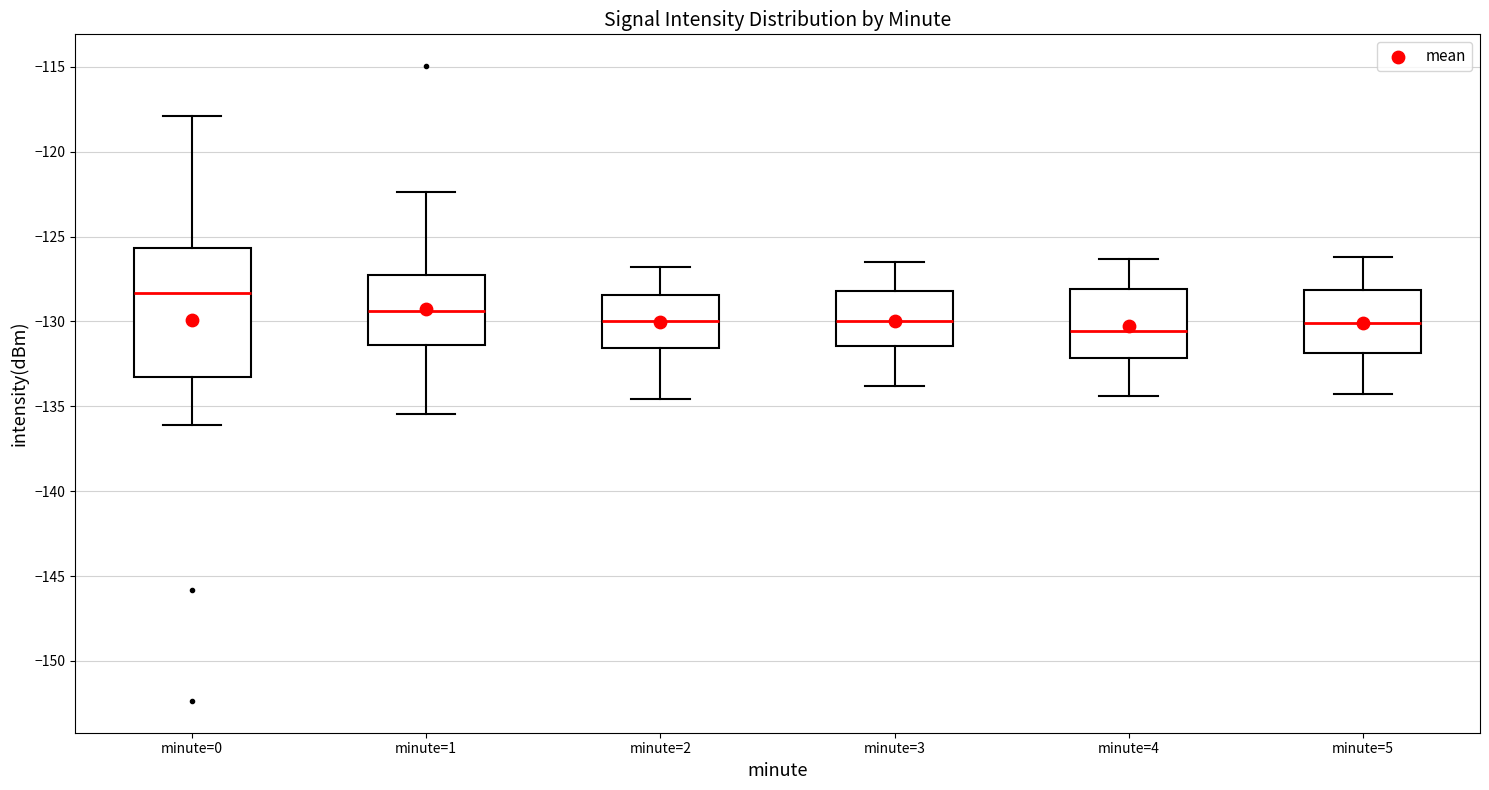

Reading left to right, read every box against the y-axis: the position of its median line, the range the box covers, and the ends of its whiskers. The values are not printed on the chart, so give them approximately, as read against the axis.

minute=0: median -128.5, box -133.5 to -125.5, whiskers -136.0 to -118.0
minute=1: median -129.5, box -131.5 to -127.0, whiskers -135.5 to -122.5
minute=2: median -130.0, box -131.5 to -128.5, whiskers -134.5 to -127.0
minute=3: median -130.0, box -131.5 to -128.0, whiskers -134.0 to -126.5
minute=4: median -130.5, box -132.0 to -128.0, whiskers -134.5 to -126.5
minute=5: median -130.0, box -132.0 to -128.0, whiskers -134.5 to -126.0